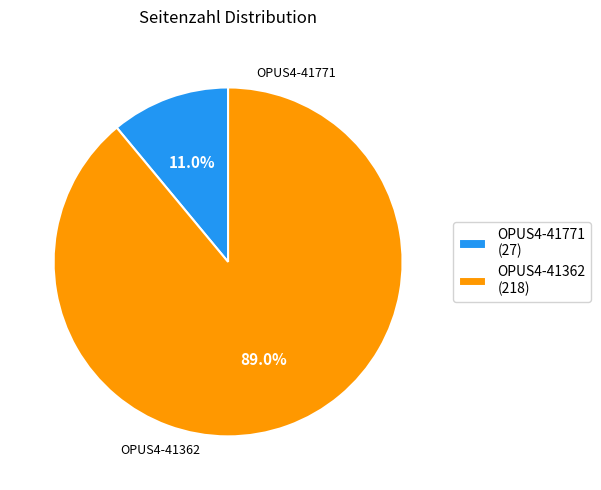

Is the sum of OPUS4-41771 and OPUS4-41362 greater than half?

Yes